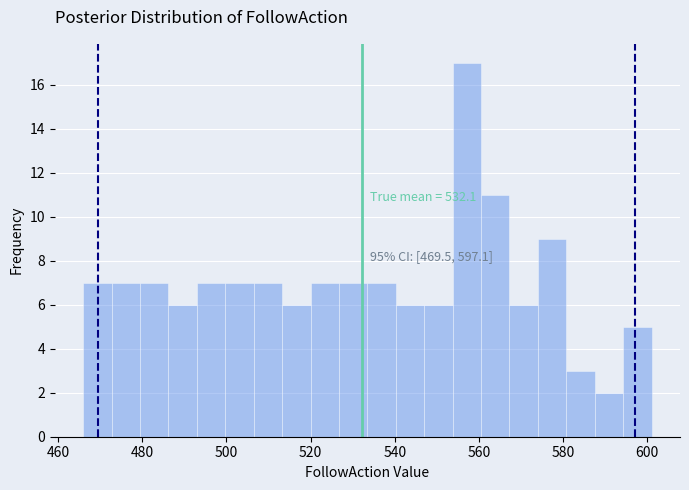

Around what value on the x-axis is the tallest bar? Give the approximate position of its centre, as read against the axis.

558